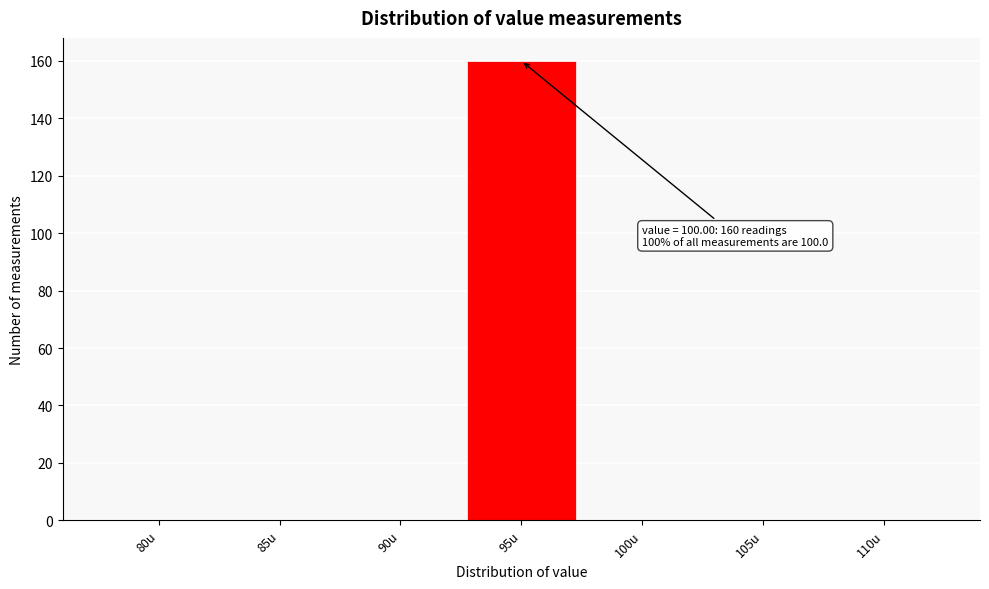

Reading left to right, list all the values displayed in this chart.

80u=0	85u=0	90u=0	95u=160	100u=0	105u=0	110u=0